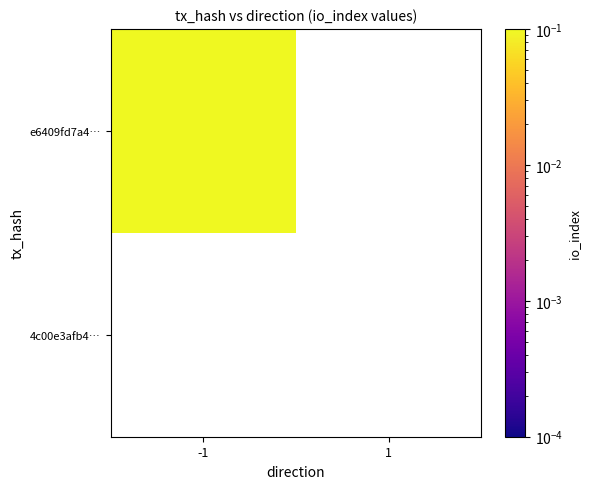

Which category has the highest value across all series?

-1